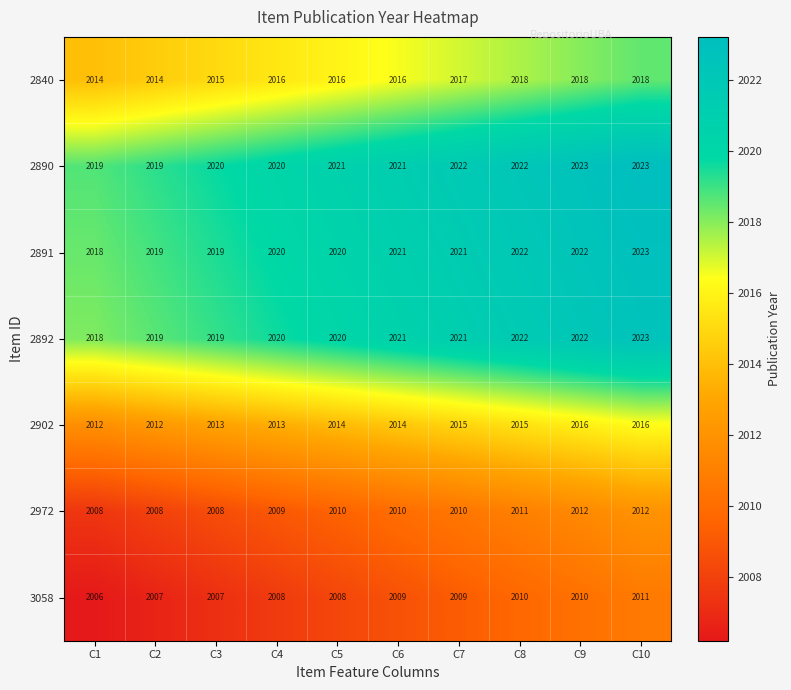

What is the difference between the second highest and second lowest values in the 2890 series?

4